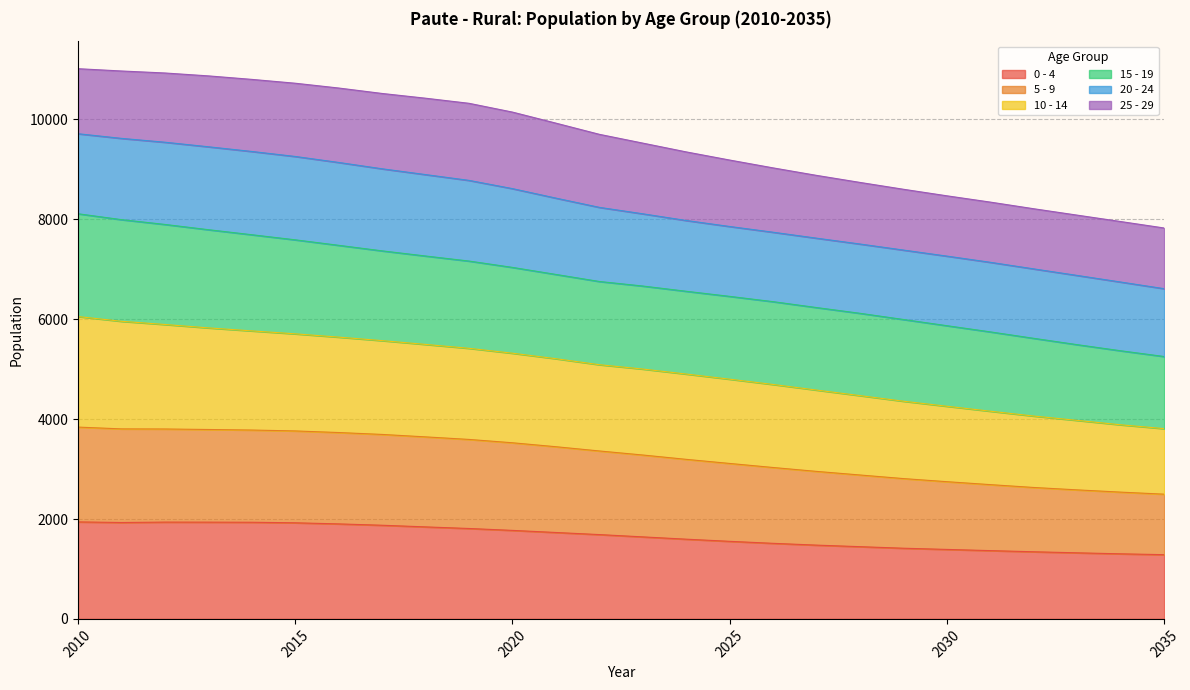

Which series has the largest total across all categories?

10 - 14